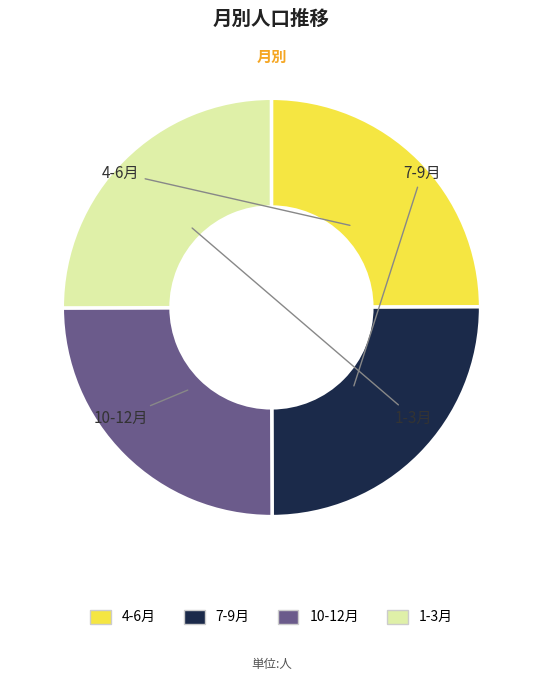

Is there a majority slice in this chart?

No